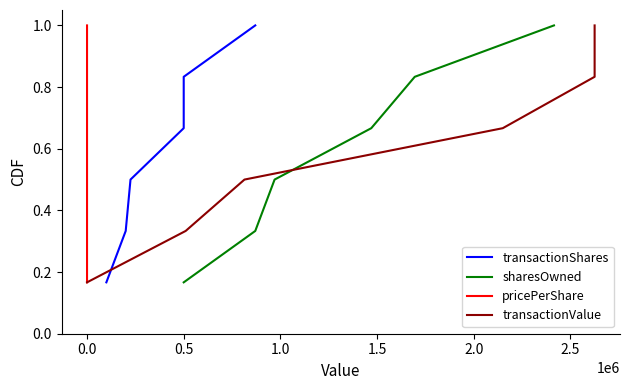

What is the maximum value for sharesOwned?

1.0